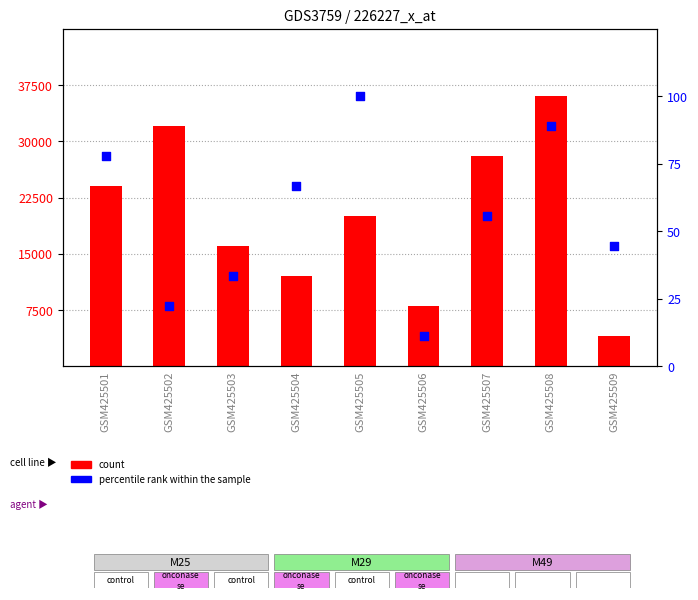

What is the total value across all series at GSM425508?

36088.9